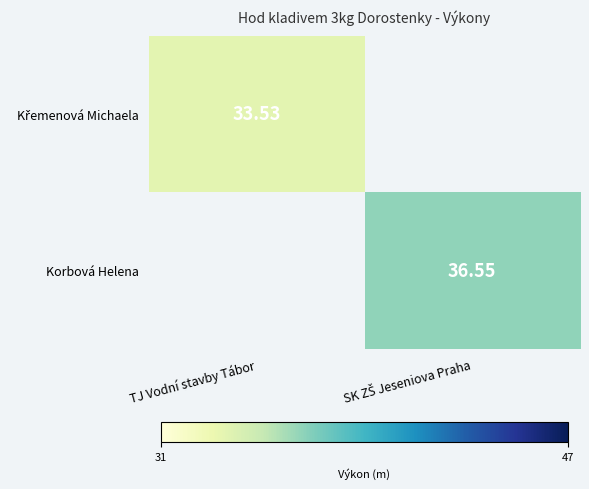

How many data points in Korbová Helena are above 36?

1